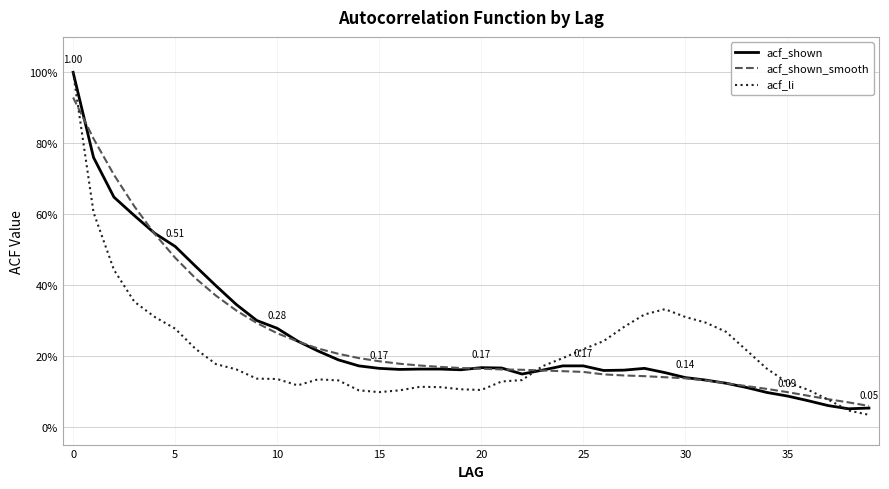

At how many categories does at least one series exceed 0?

40